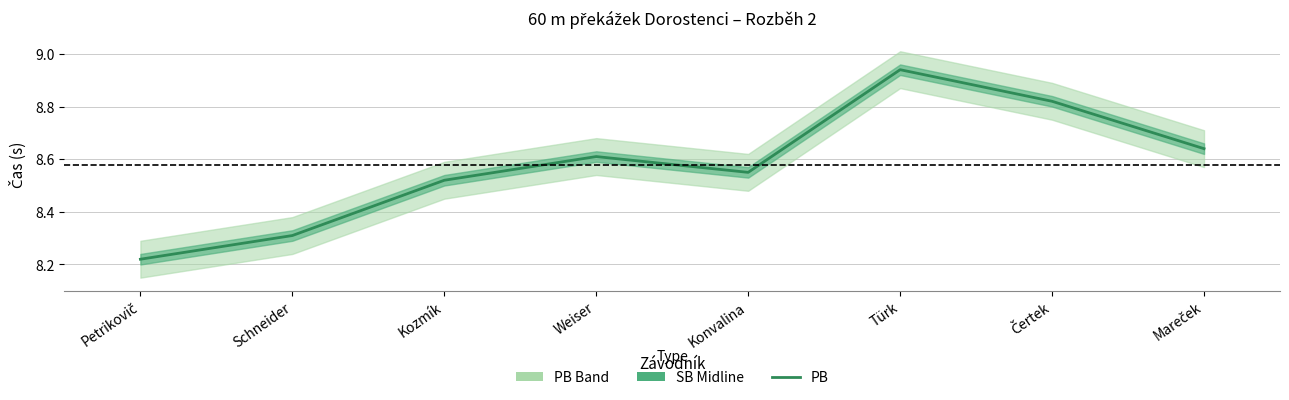

Reading left to right, transcribe all the data shown in this chart.

8.2	8.3	8.5	8.6	8.6	8.9	8.8	8.6